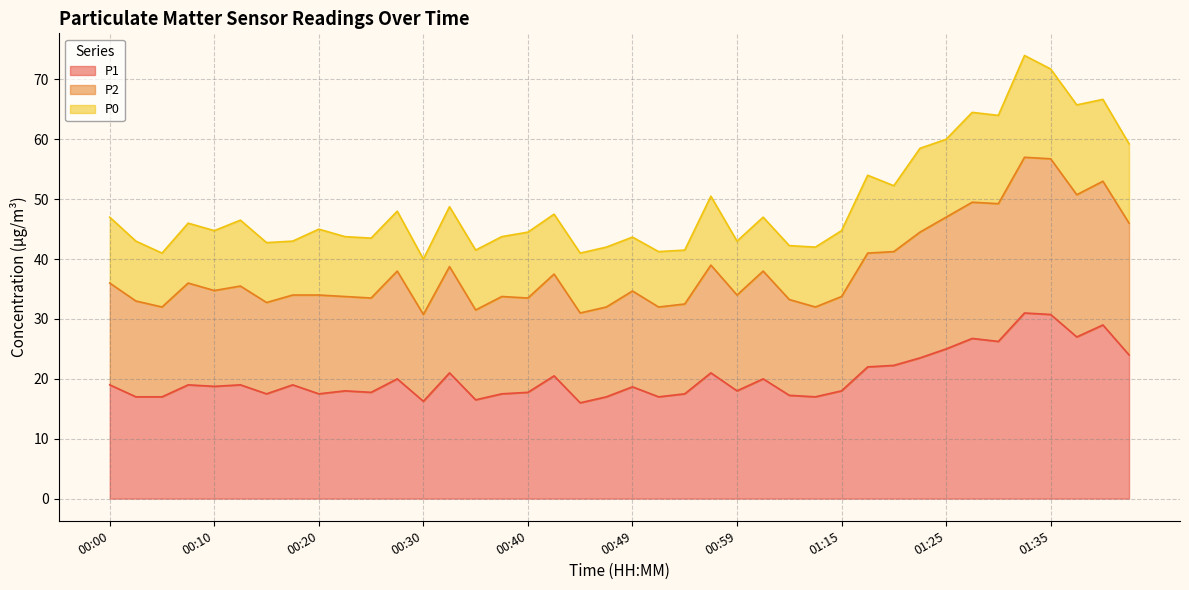

What is the minimum value for P1?

16.0